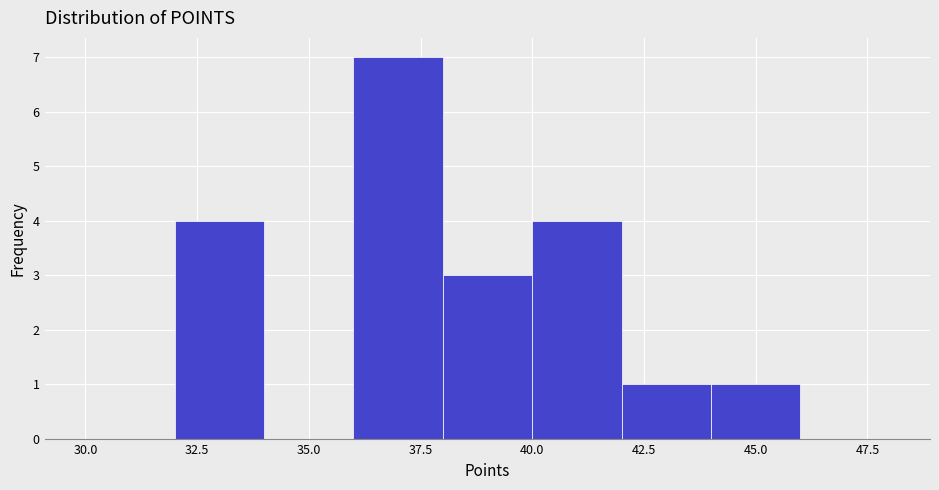

Which range on the x-axis has the tallest bar?

36 to 38